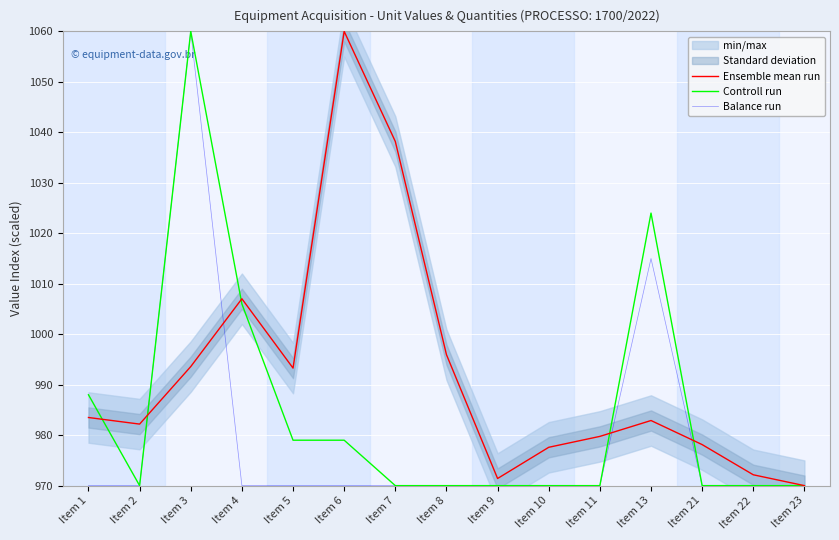

What is the difference between the maximum and minimum values in the Balance run series?

90.0